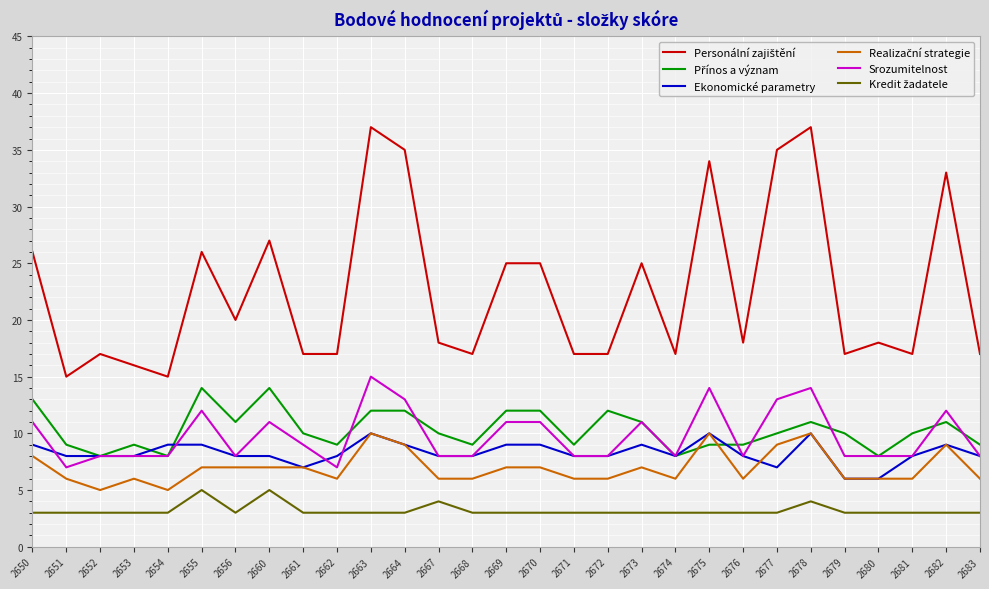

How many categories are shown in the chart?

29